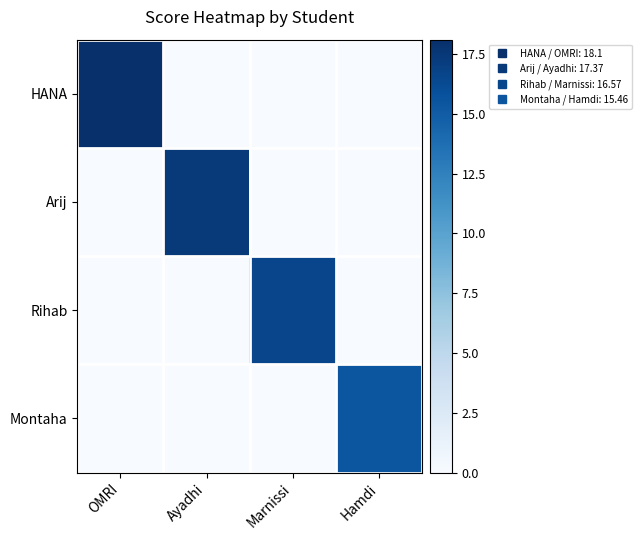

What is the difference between the highest and lowest values at Ayadhi?

17.4